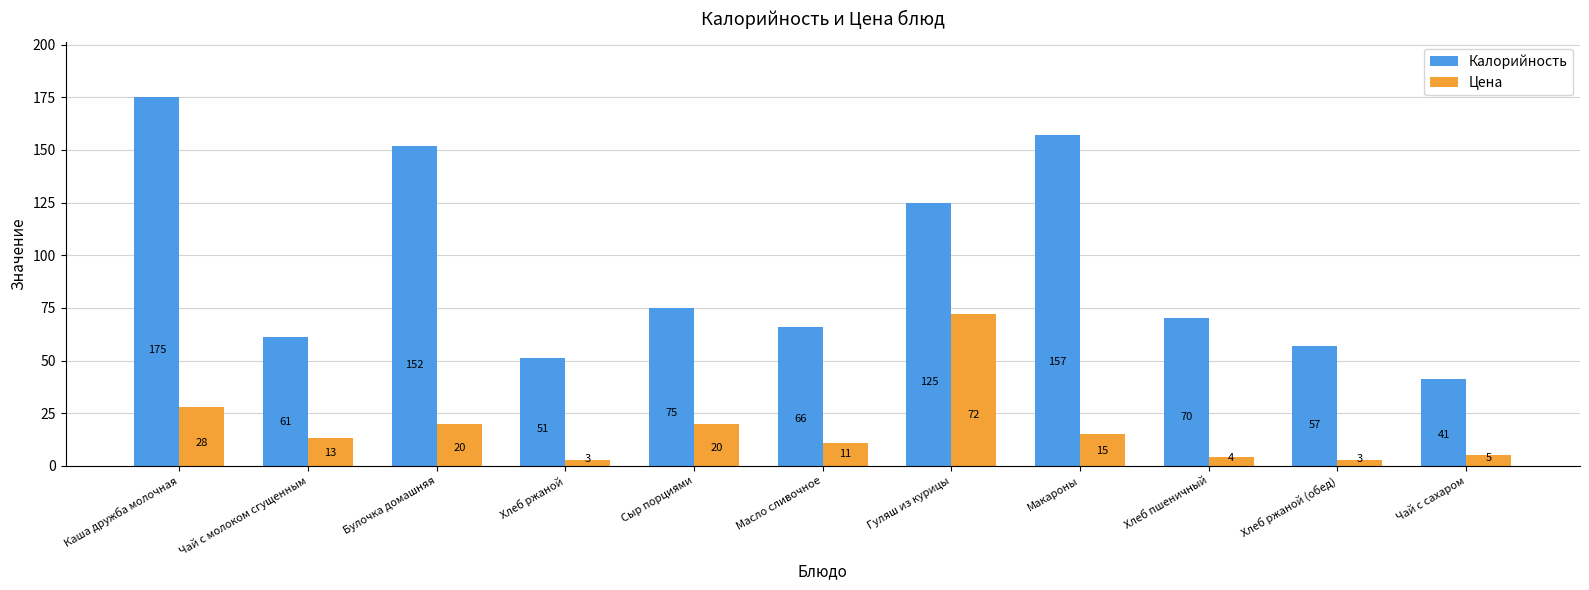

Reading right to left, extract all data points from this chart.

Калорийность: 41	57	70	157	125	66	75	51	152	61	175
Цена: 5	3	4	15	72	11	20	3	20	13	28